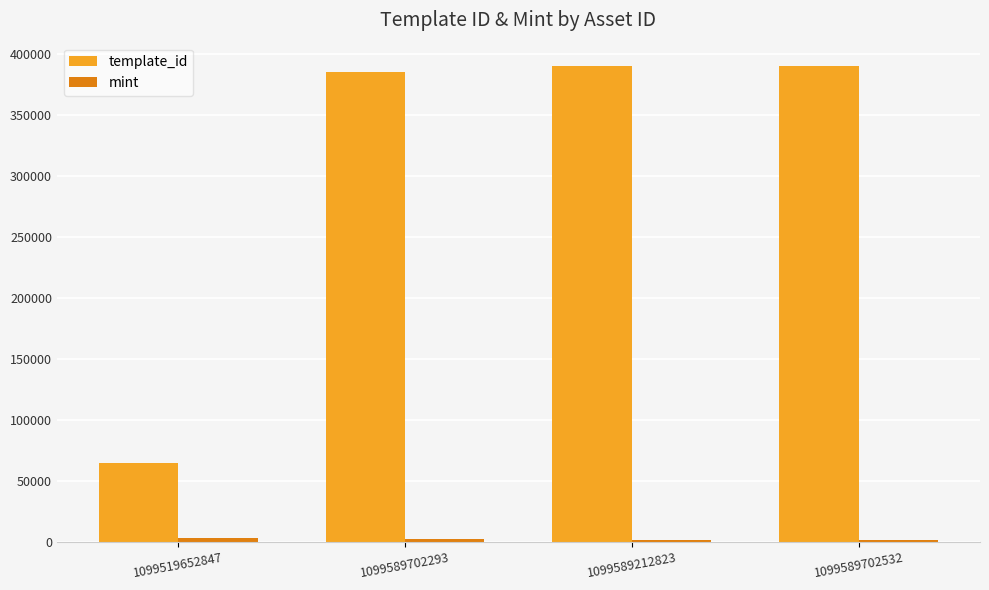

What is the maximum value shown in the chart?

389493